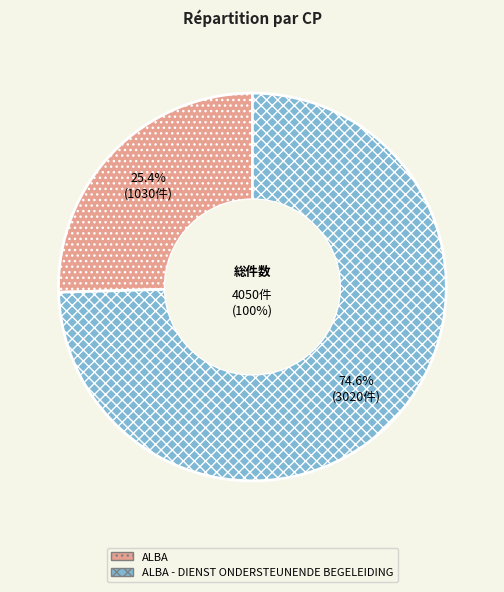

Does any single category account for the majority?

Yes